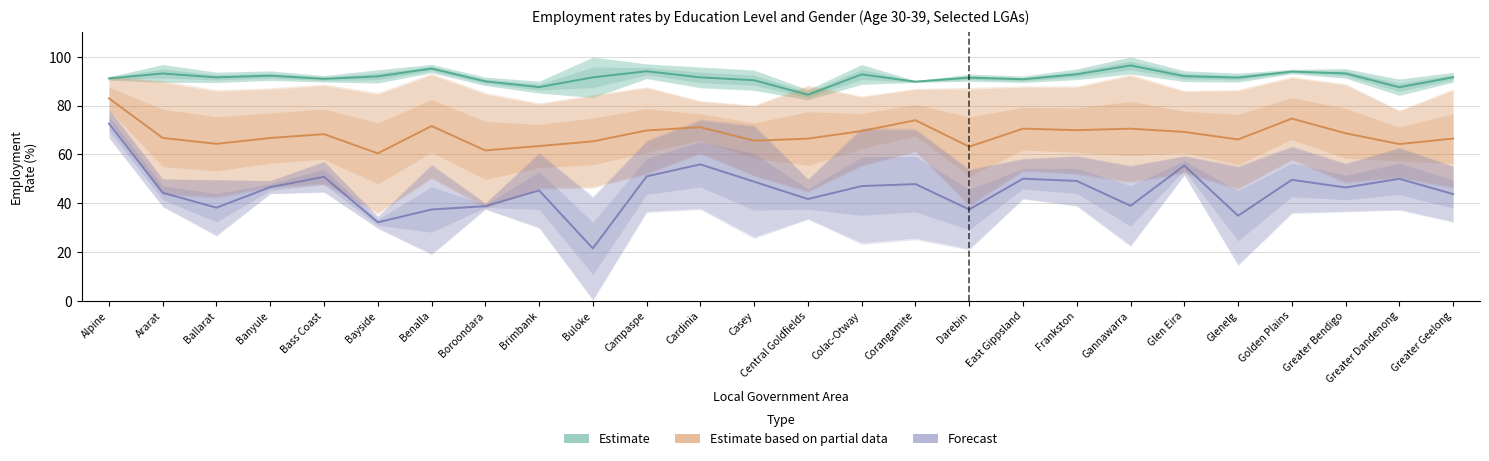

Which has a higher value, Ararat or Buloke?

Ararat